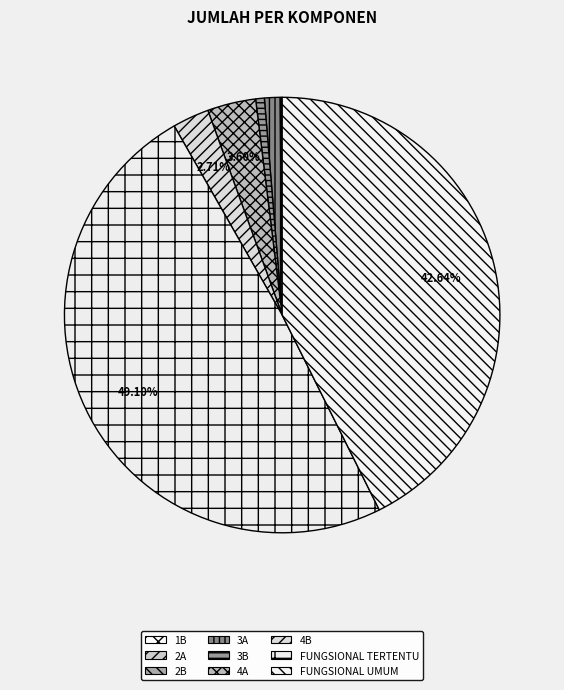

How many segments does this pie chart have?

9